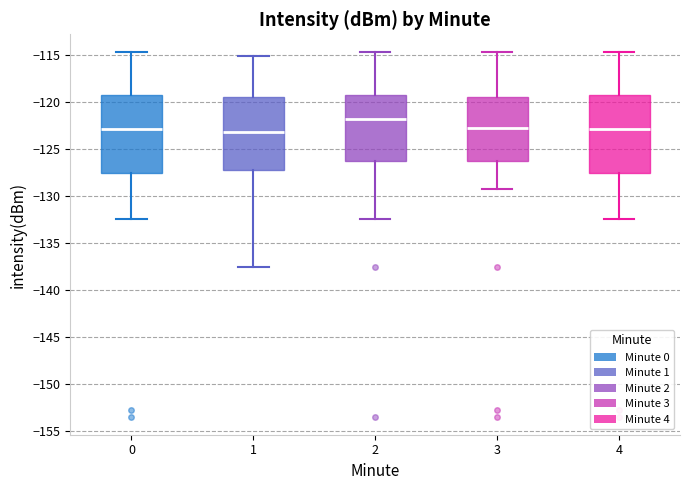

Reading left to right, transcribe this box plot: for each box, give where its median line is, the range the box spans, and where its two whiskers end, as read against the y-axis. The values are not printed on the chart, so give them approximately, as read against the axis.

0: median -123.0, box -127.5 to -119.5, whiskers -132.5 to -115.0
1: median -123.0, box -127.0 to -119.5, whiskers -137.5 to -115.0
2: median -122.0, box -126.5 to -119.0, whiskers -132.5 to -115.0
3: median -122.5, box -126.5 to -119.5, whiskers -129.5 to -115.0
4: median -123.0, box -127.5 to -119.5, whiskers -132.5 to -115.0